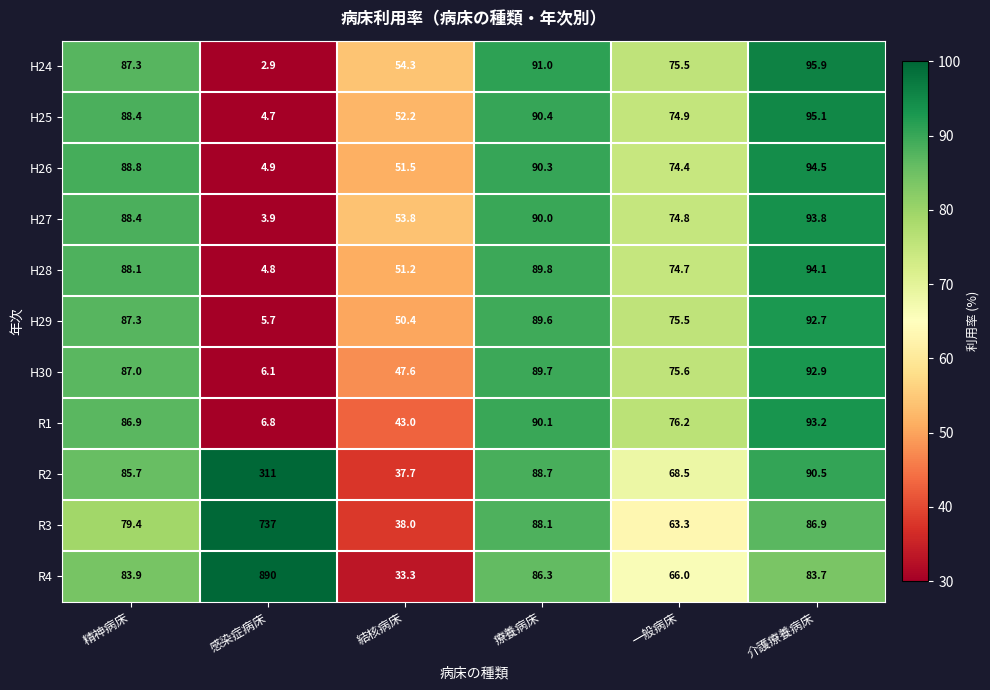

Read the R3 value at 療養病床.

88.1